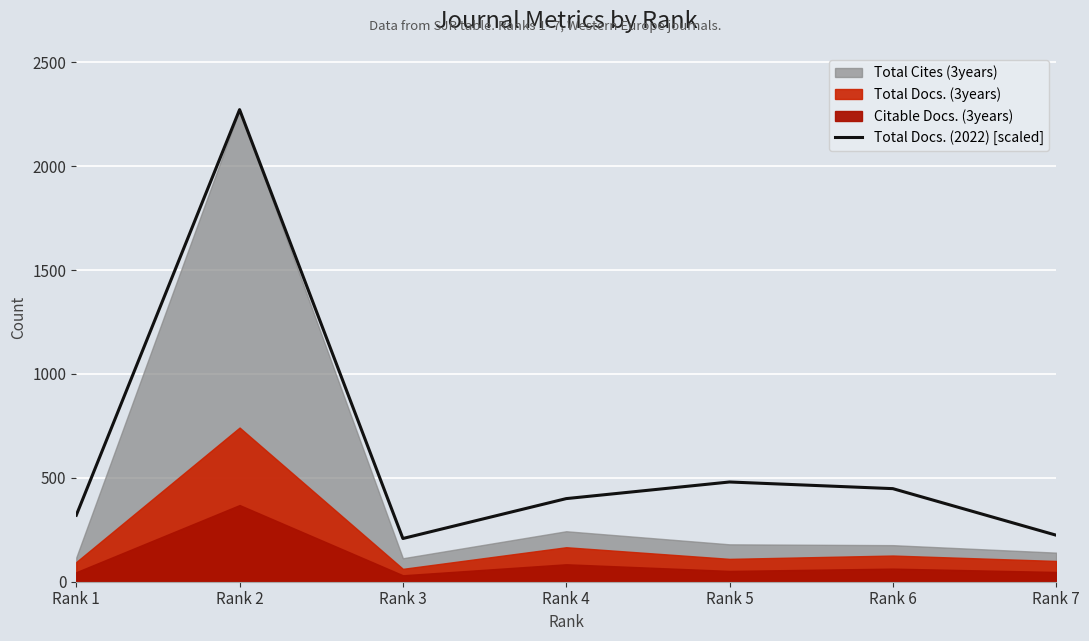

What is the average value?

622